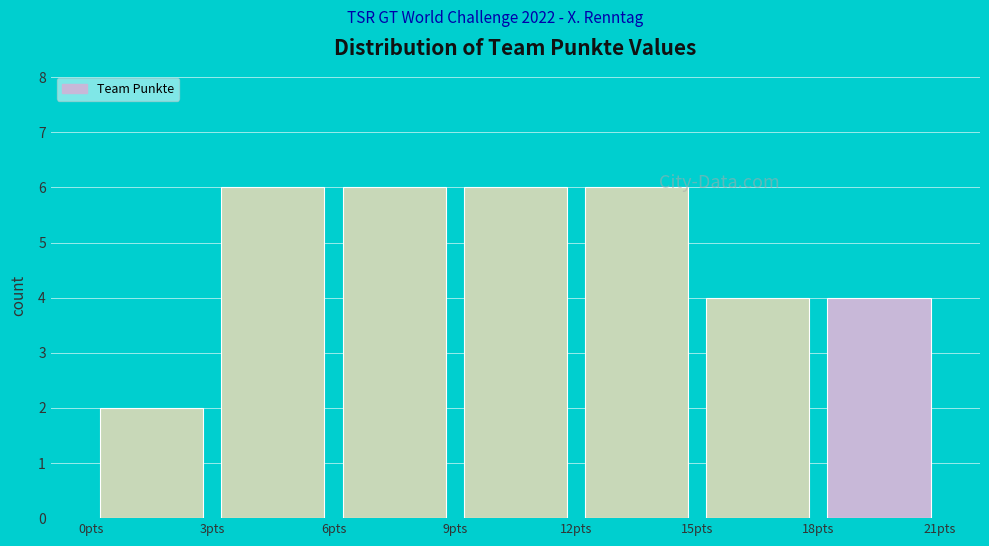

Reading left to right, transcribe this chart: for each bar, give the range it covers on the x-axis and its height. The values are not printed on the chart, so give them approximately, as read against the axis.

0 to 3: 2
3 to 6: 6
6 to 9: 6
9 to 12: 6
12 to 15: 6
15 to 18: 4
18 to 21: 4